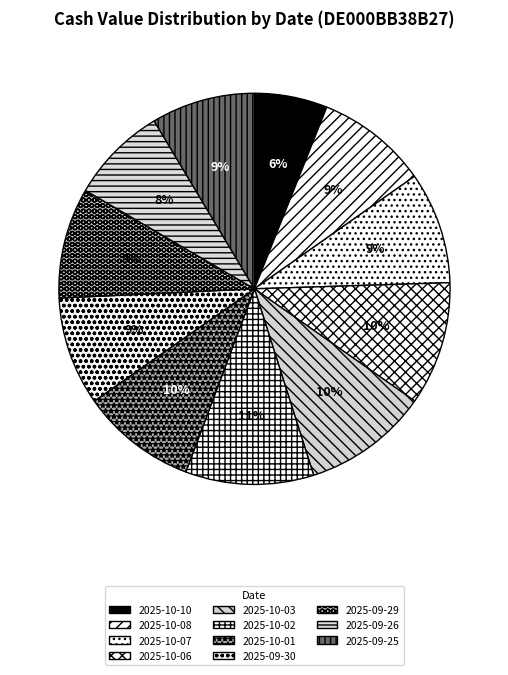

What is the ratio of the value at 2025-10-07 to the value at 2025-10-10?

1.5